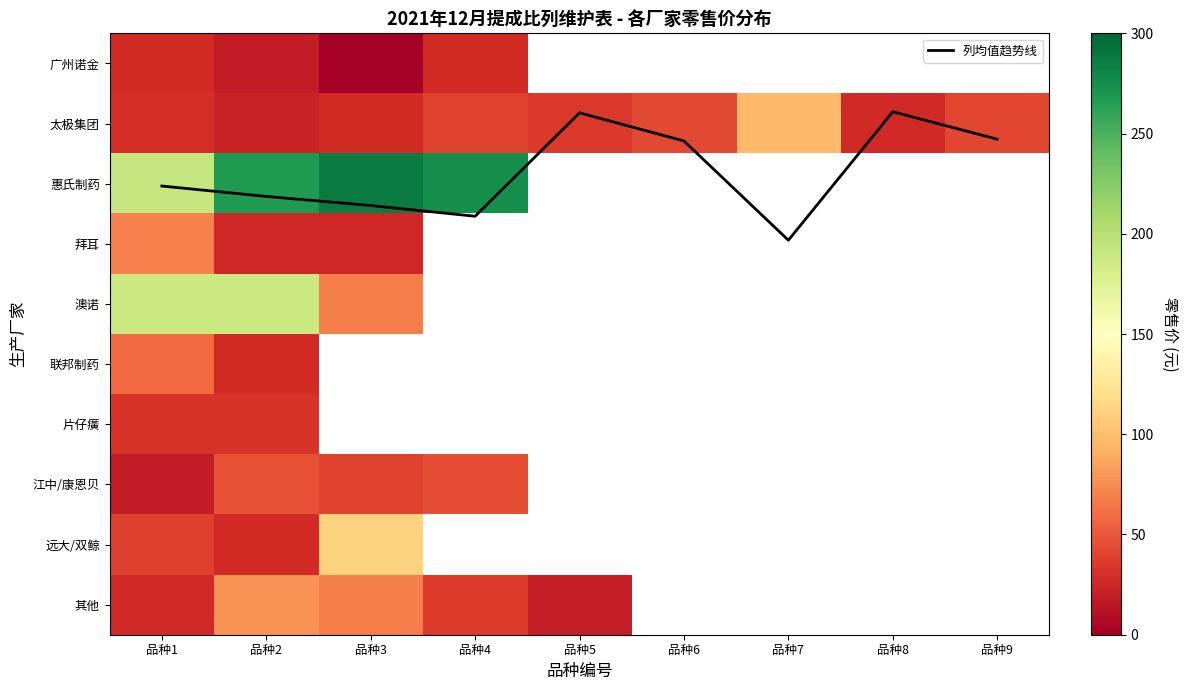

What is the sum of all 太极集团 values?

364.6